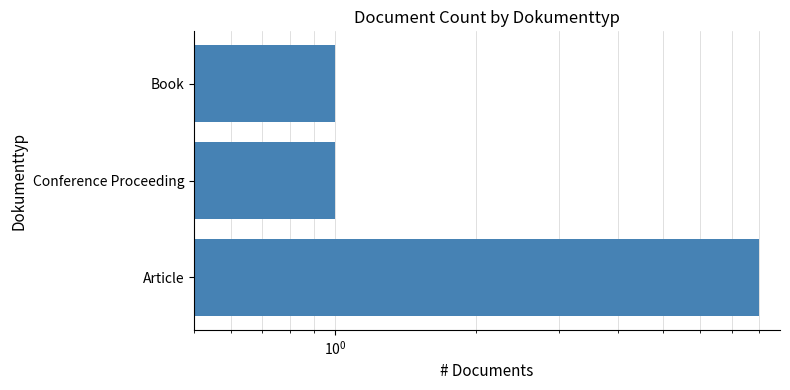

What is the greatest value displayed?

8